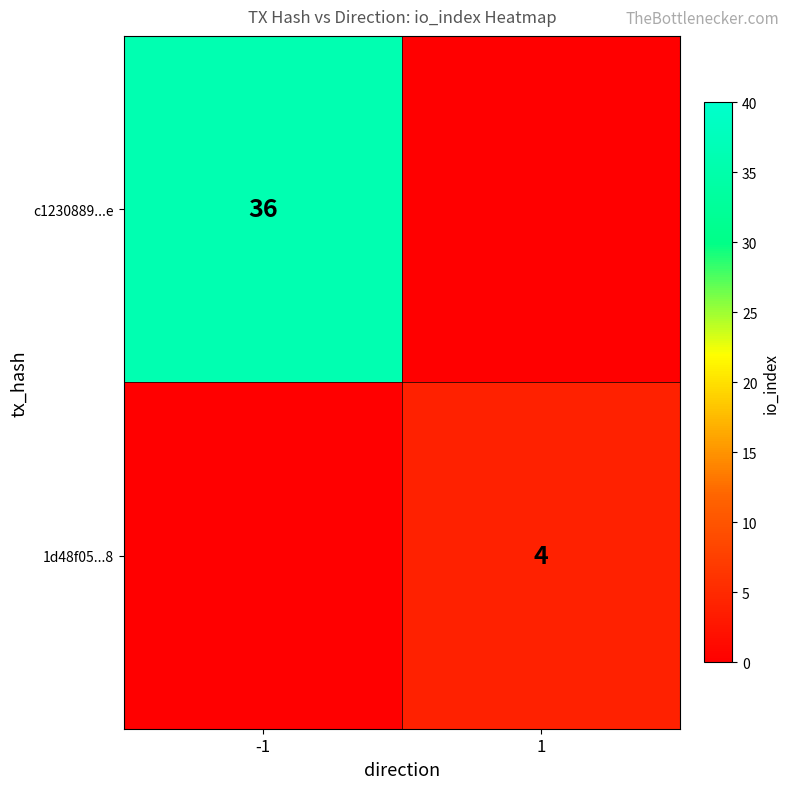

What is the spread (max minus min) of values at 1?

4